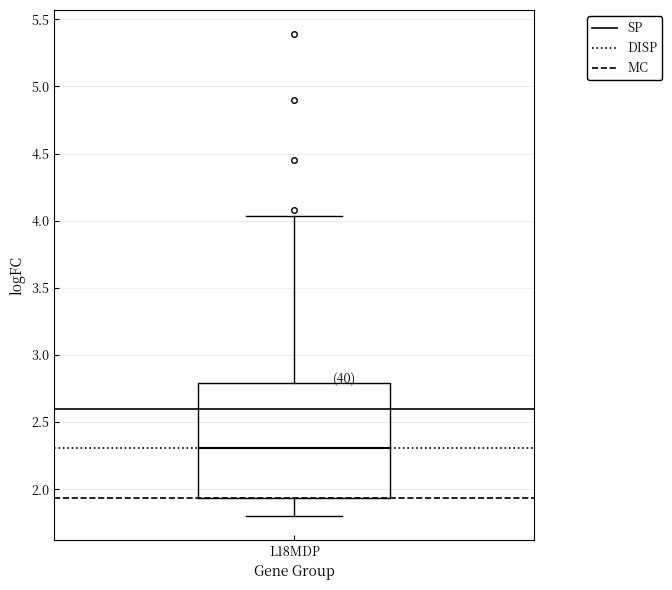

Where is the upper edge of the box for L18MDP on the y-axis? The values are not printed on the chart, so give them approximately, as read against the axis.

2.80